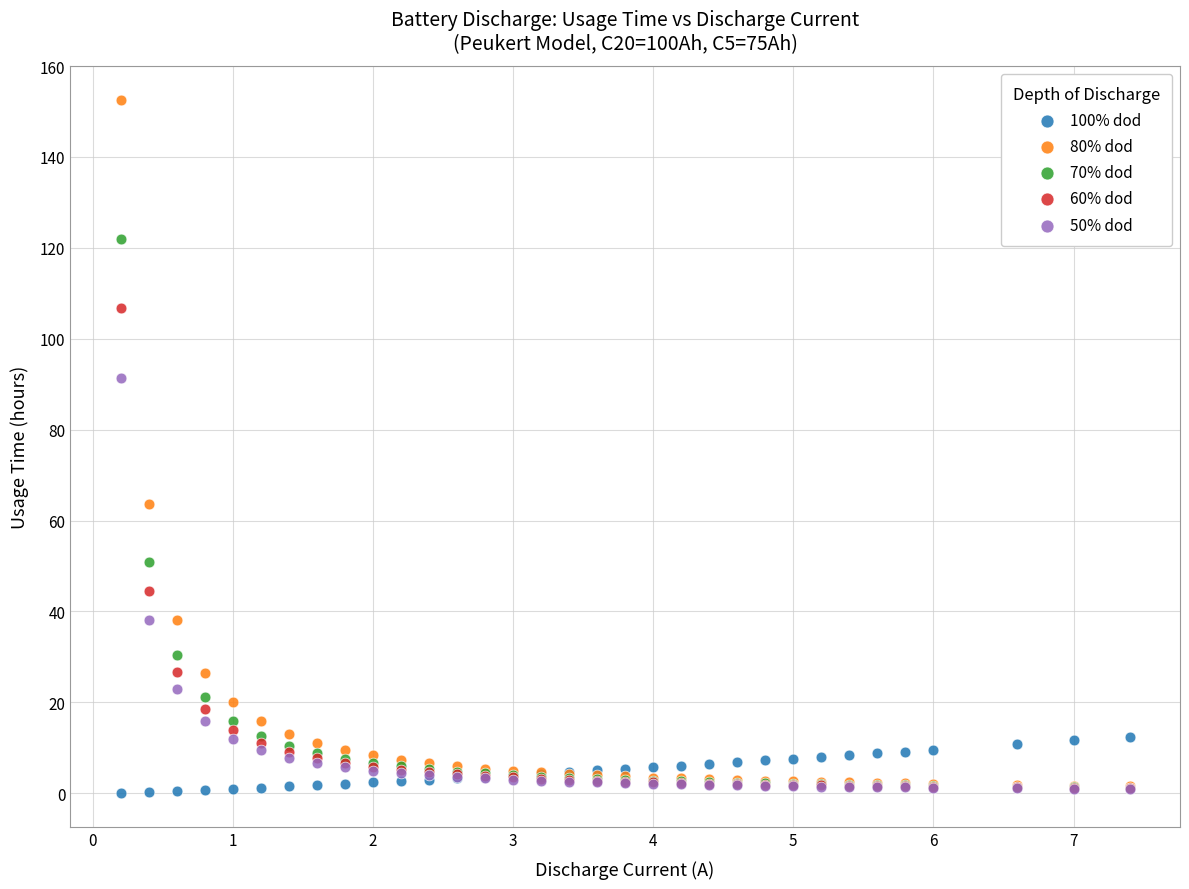

Which series contains the highest Y value?

80% dod